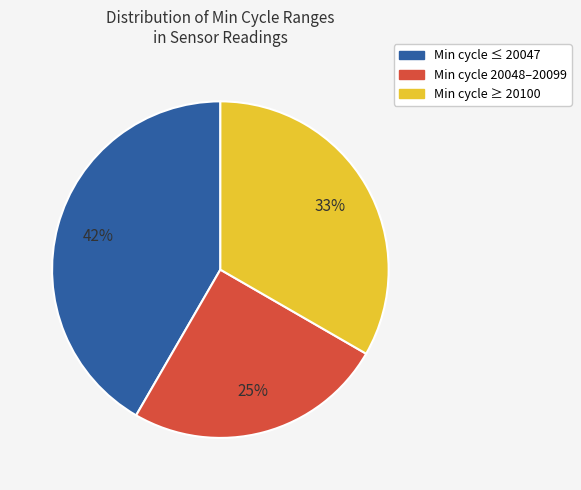

Do Min cycle ≤ 20047 and Min cycle 20048–20099 together represent more than half of the pie?

Yes